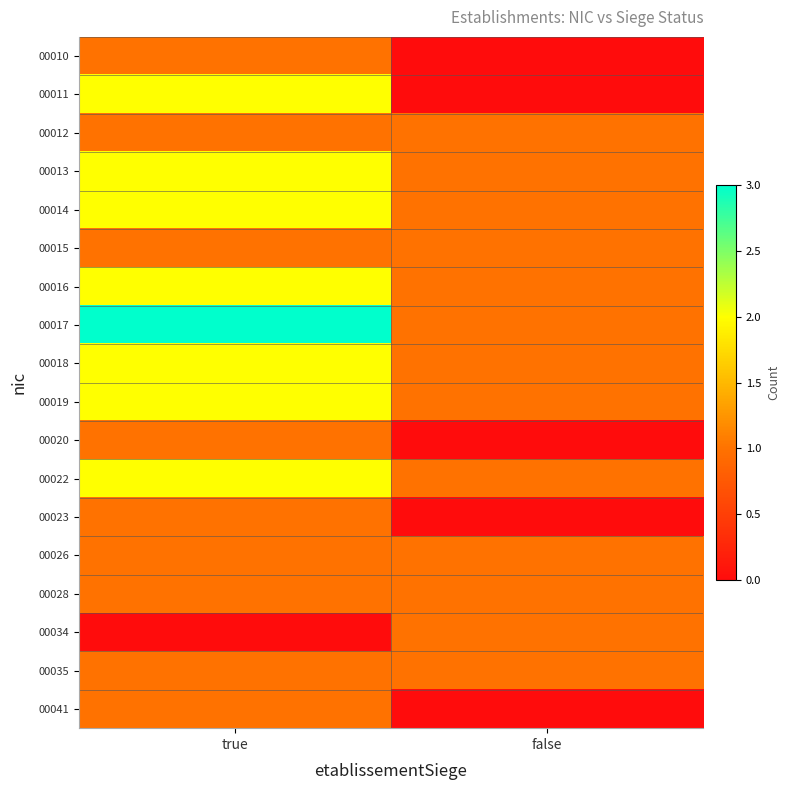

At which category does the chart reach its peak across all series?

true